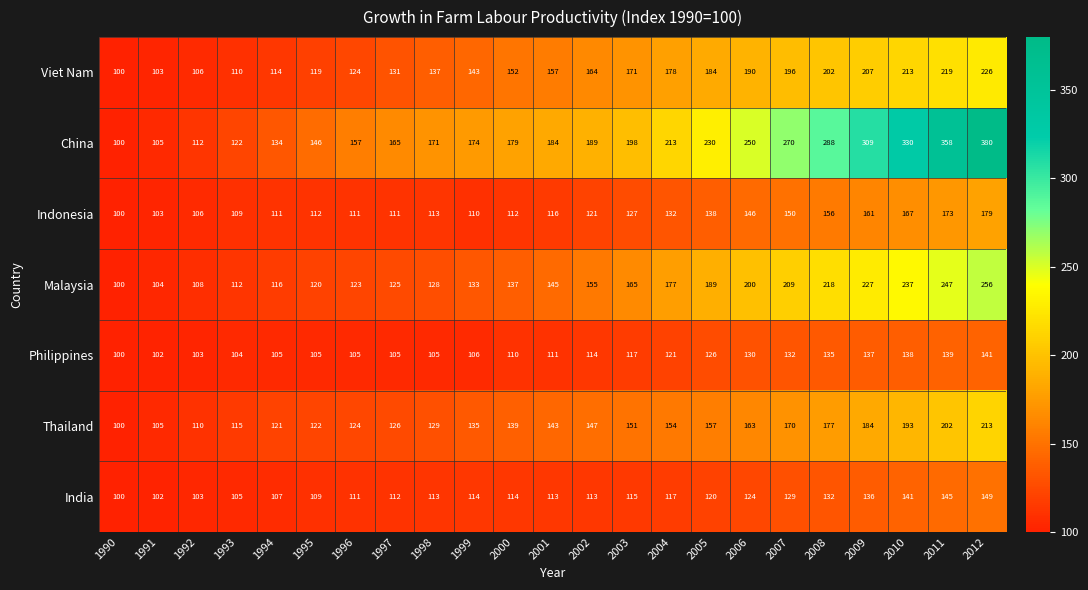

The Viet Nam series shows 124 at 1996. True or false?

True